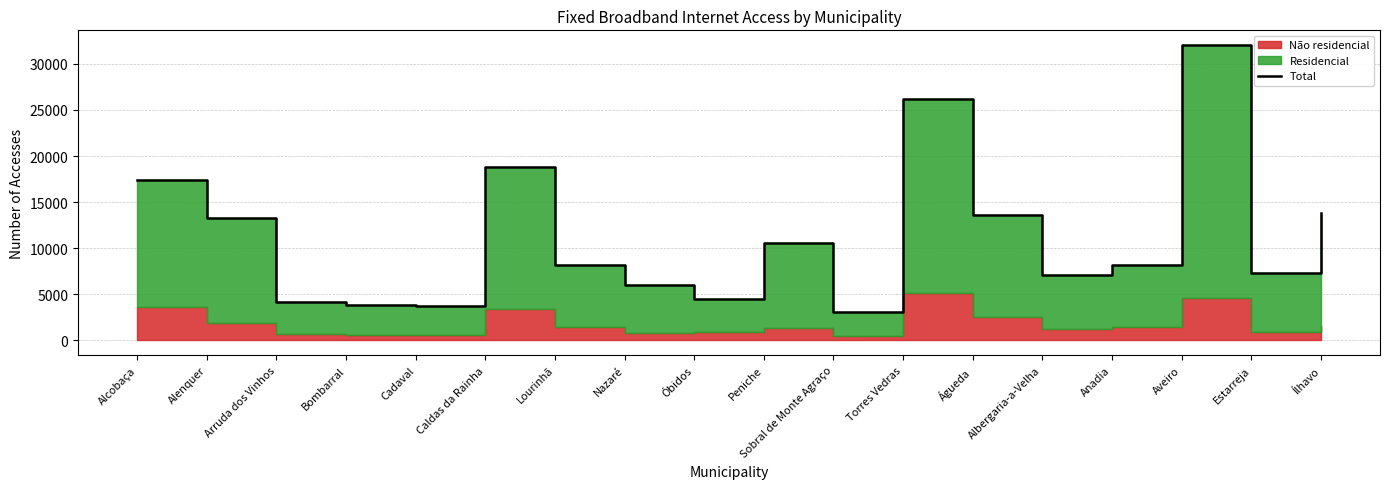

What is the difference between the values at Cadaval and Sobral de Monte Agraço?

714